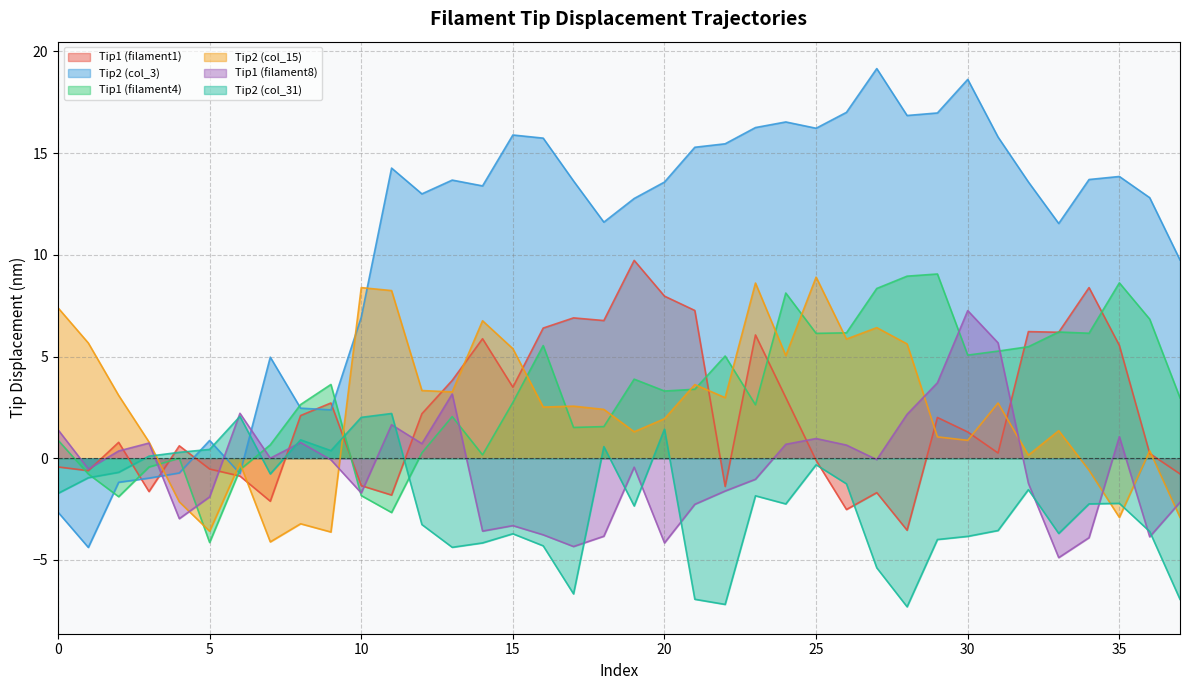

How many intersections are there between Tip2 (col_3) and Tip1 (filament8)?

3